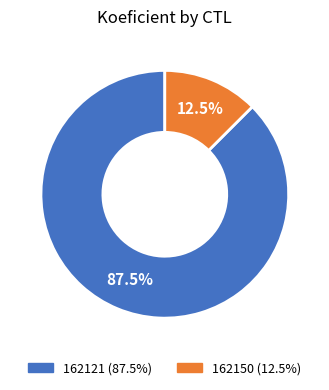

To the nearest percent, what is the difference between the largest and smallest slice percentages?

75%